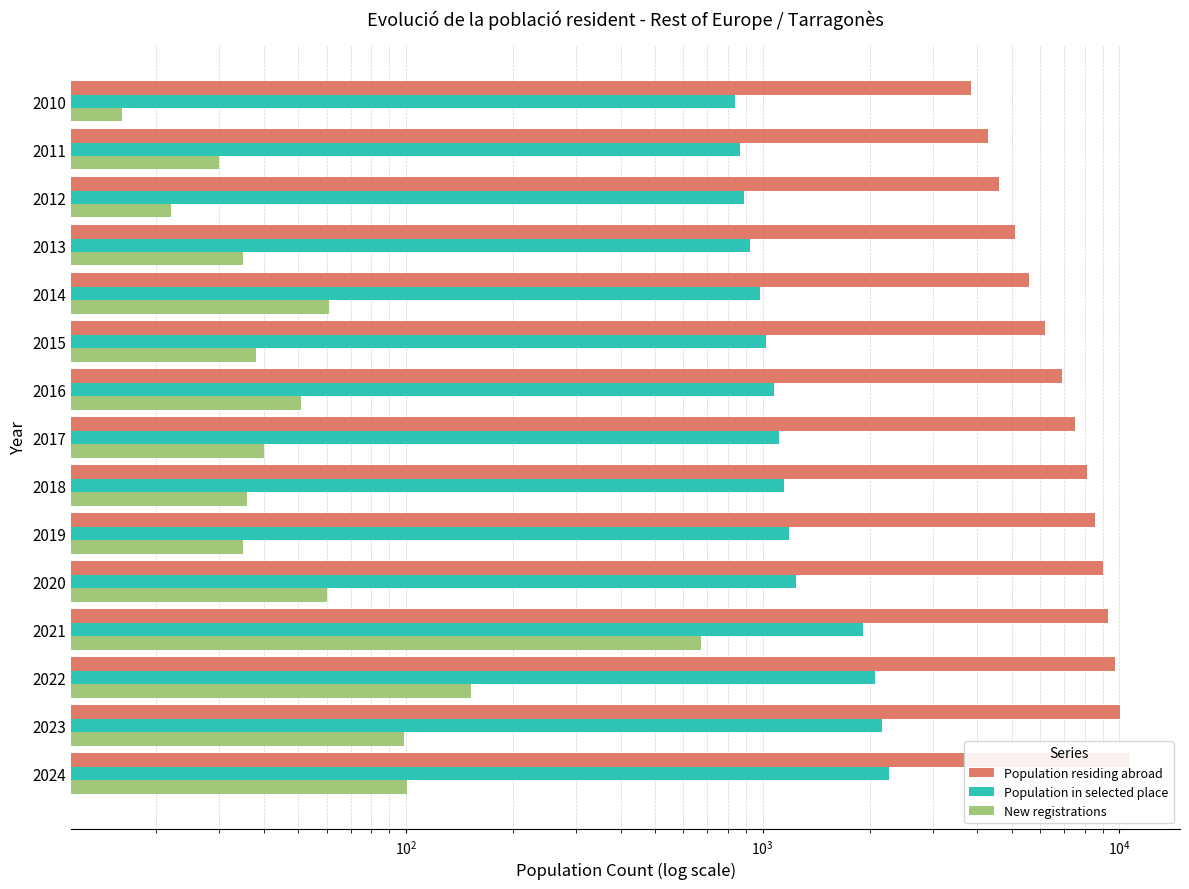

Which series has the largest total across all categories?

Population residing abroad